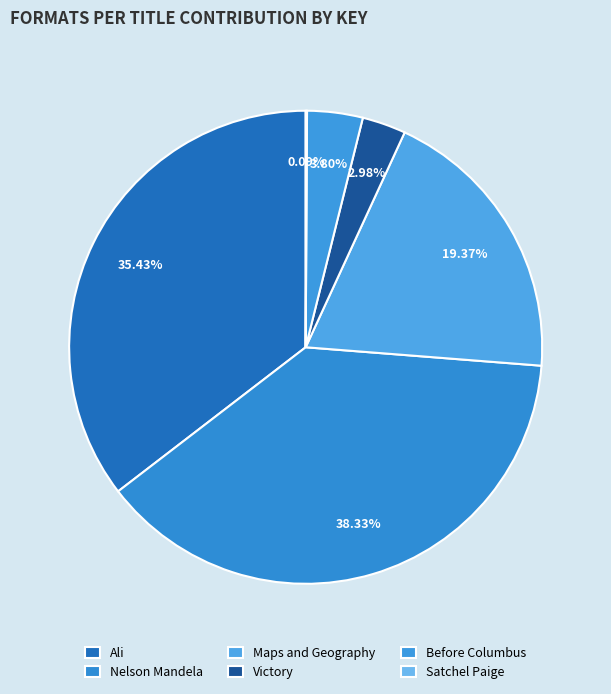

Is it true that Victory is 1% of the pie?

False